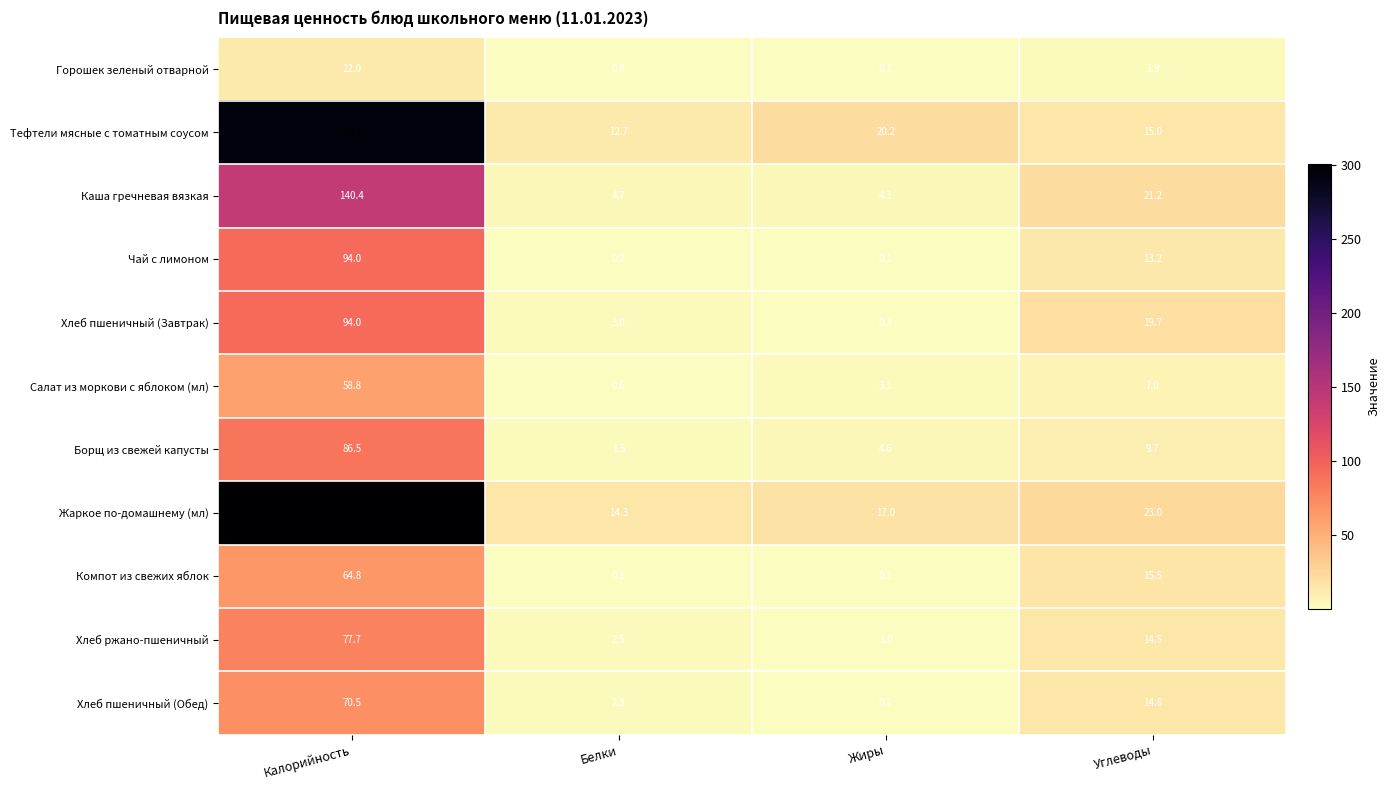

Rank the series at Белки from lowest to highest value.

Компот из свежих яблок, Чай с лимоном, Салат из моркови с яблоком (мл), Горошек зеленый отварной, Борщ из свежей капусты, Хлеб пшеничный (Обед), Хлеб ржано-пшеничный, Хлеб пшеничный (Завтрак), Каша гречневая вязкая, Тефтели мясные с томатным соусом, Жаркое по-домашнему (мл)